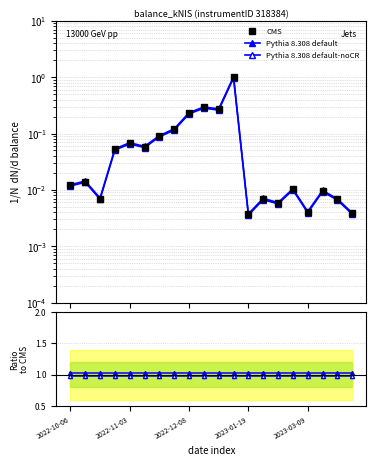

In Pythia 8.308 default, how many points are lower than both neighbors (excluding endpoints)?

6